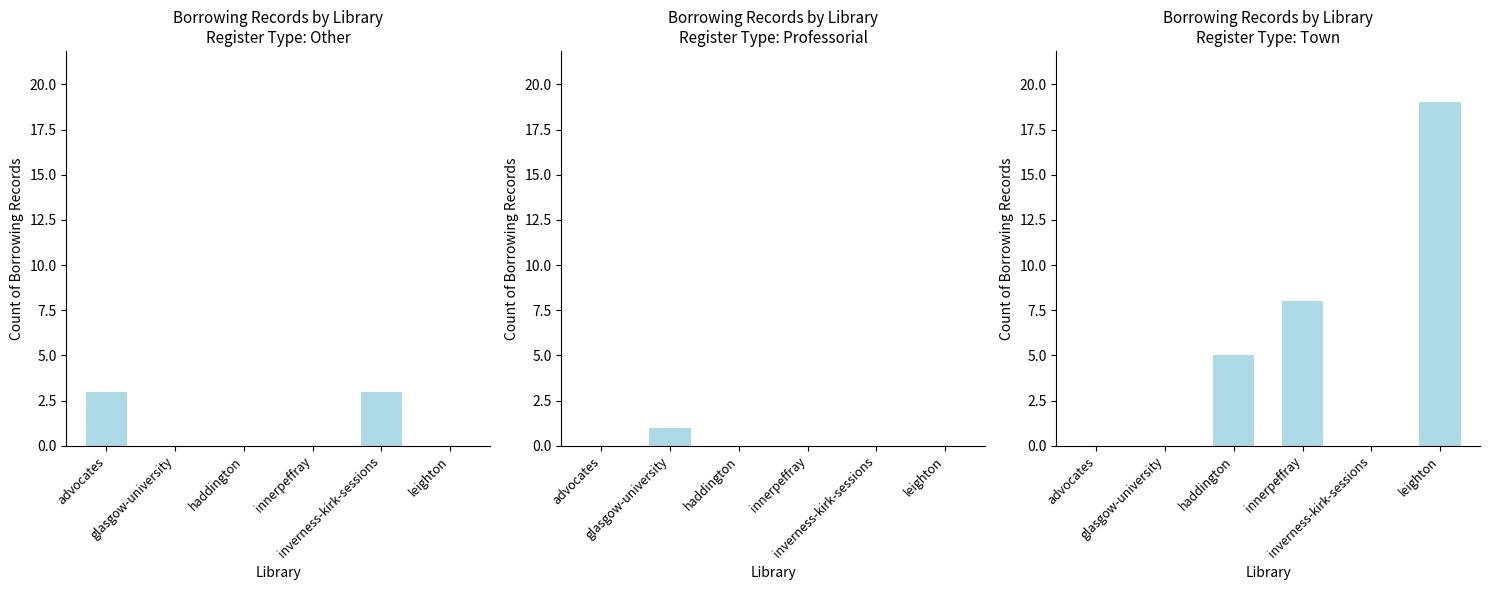

List the series in order of their peak value, highest first.

Town, Other, Professorial